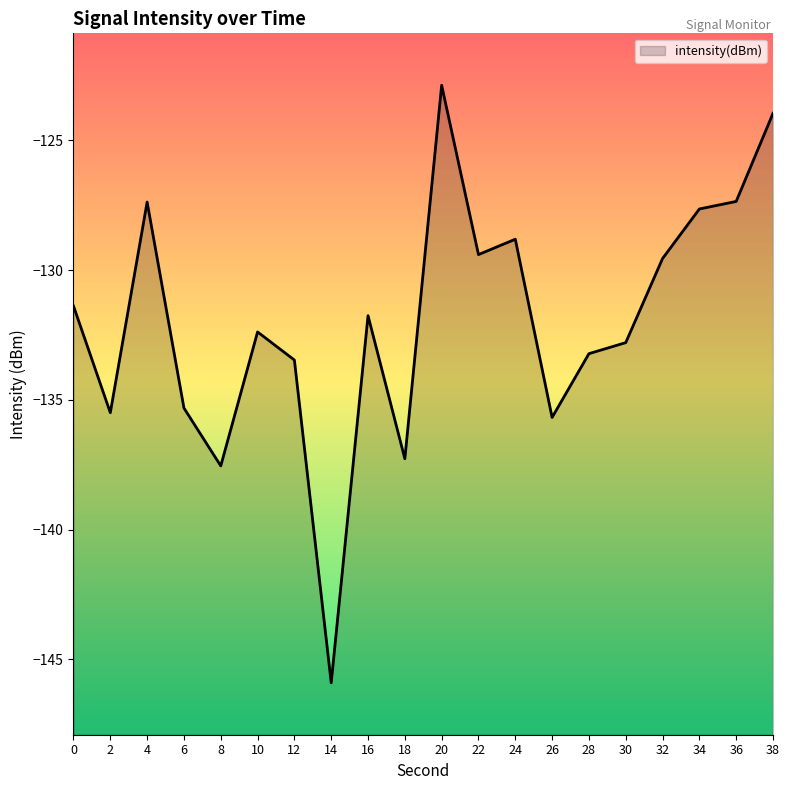

Rank the categories by value from lowest to highest.

14, 8, 18, 26, 2, 6, 12, 28, 30, 10, 16, 0, 32, 22, 24, 34, 4, 36, 38, 20